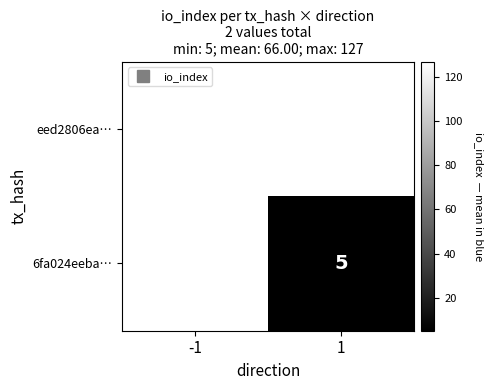

Which has a higher value, -1 or 1?

1